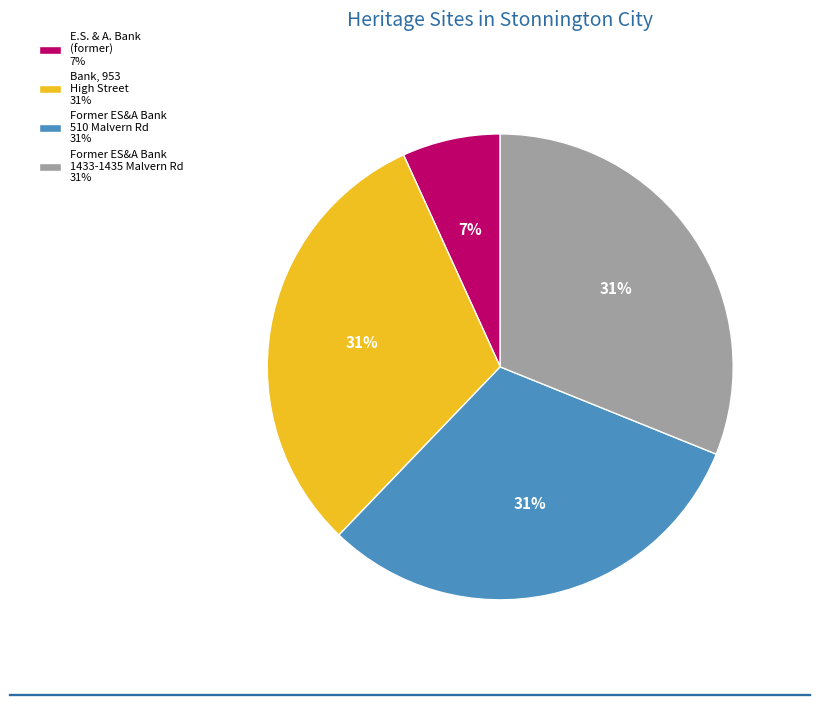

Is the sum of E.S. & A. Bank (former) 7% and Former ES&A Bank 1433-1435 Malvern Rd 31% greater than half?

No